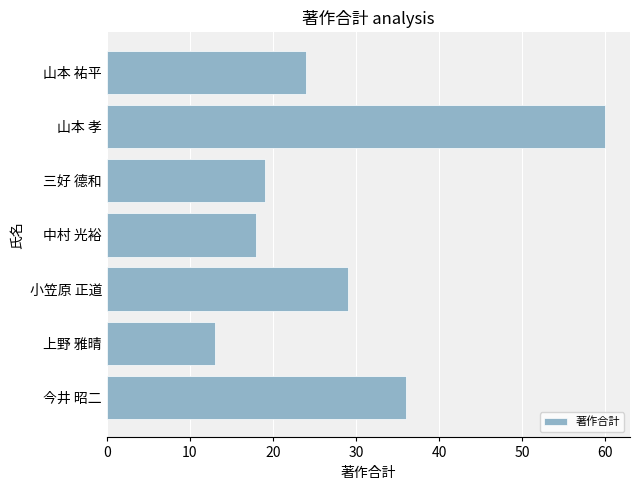

What is the sum of the values at 山本 祐平 and 中村 光裕?

42